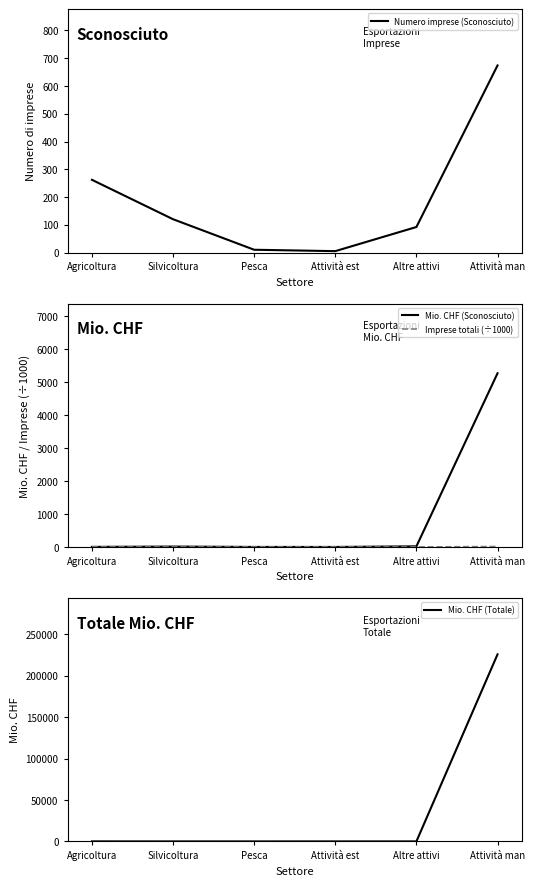

At which label does Mio. CHF (Sconosciuto) reach its peak?

Attività man